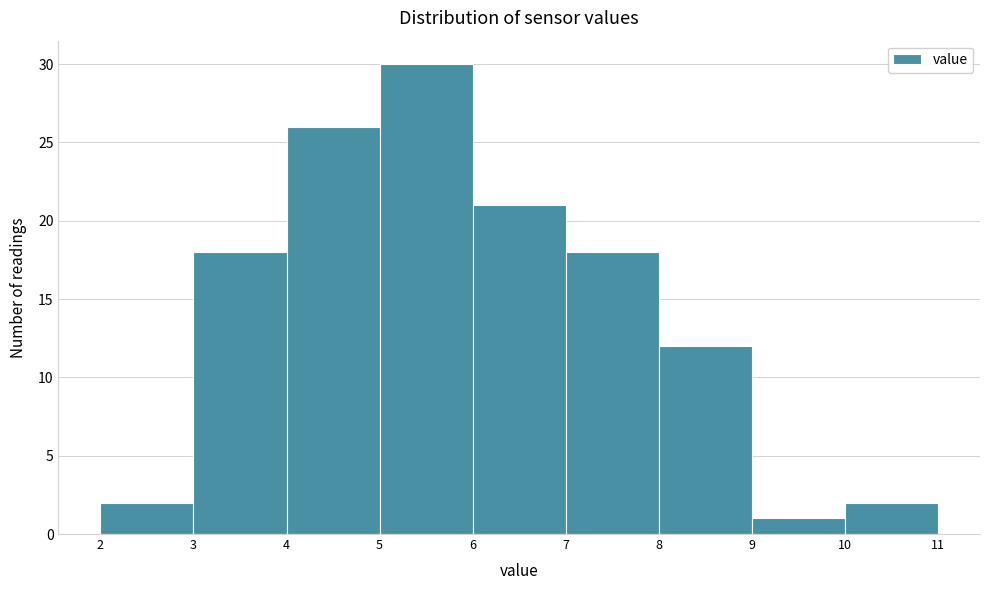

Which range on the x-axis has the tallest bar?

5 to 6